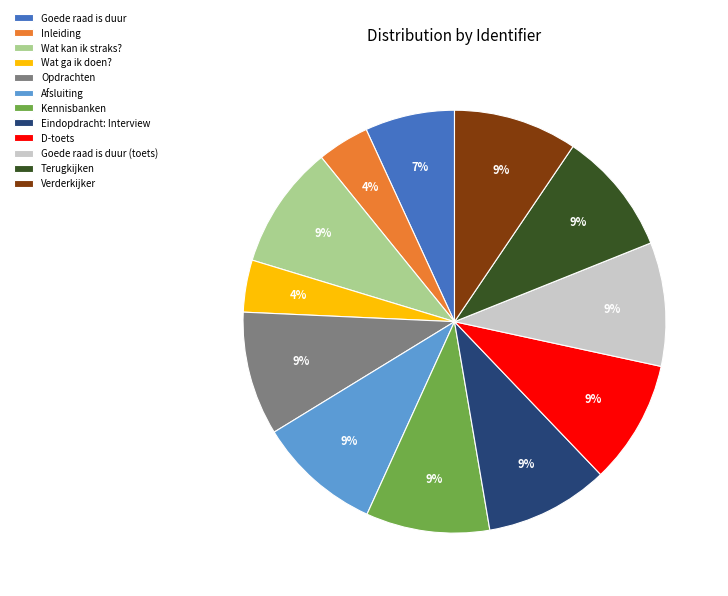

Approximately how many times larger is the value at Verderkijker compared to Kennisbanken?

1.0